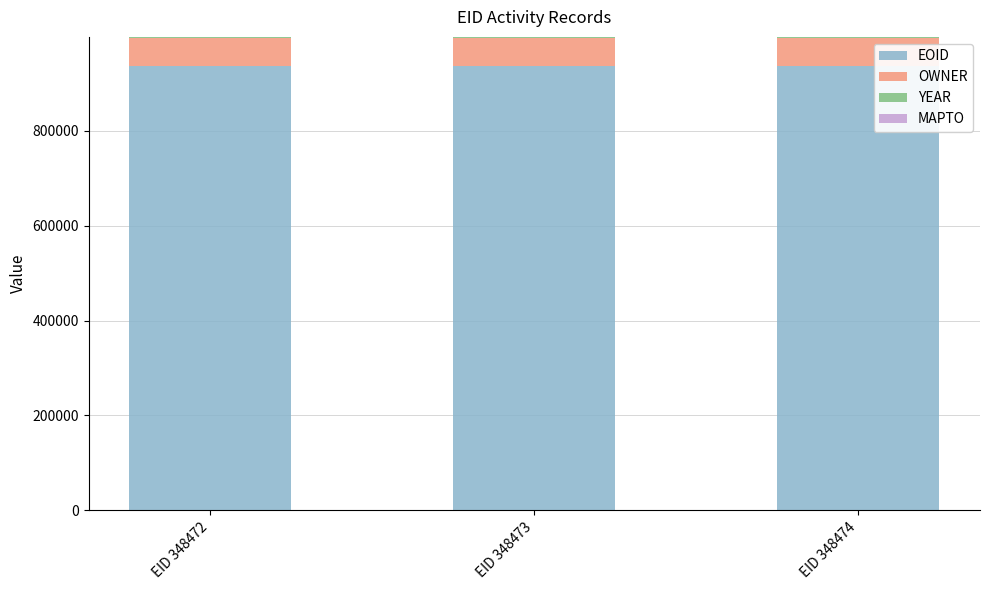

The EOID series shows 295112 at EID 348474. True or false?

False